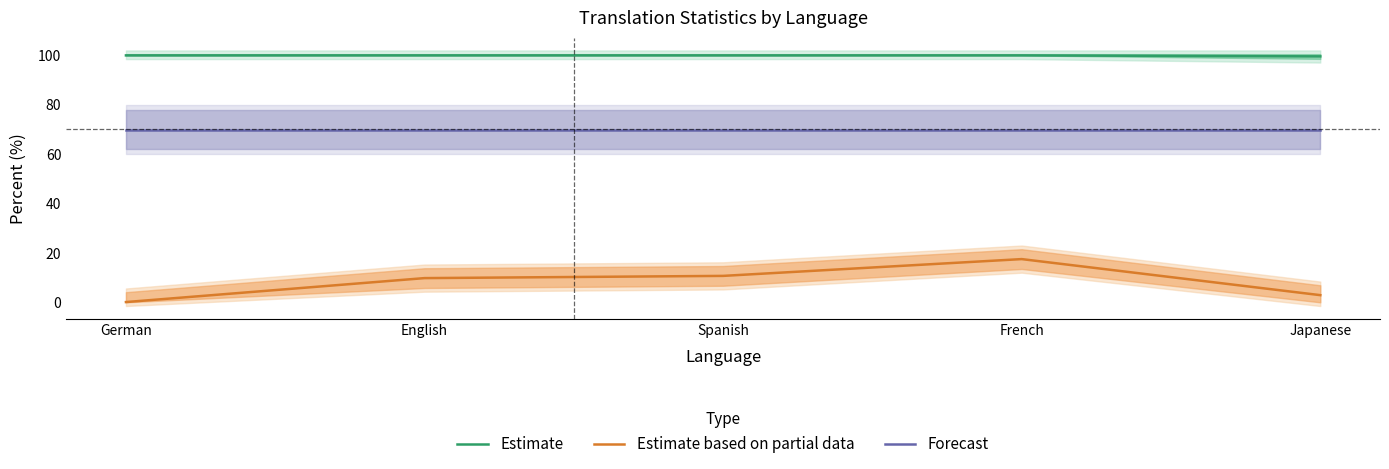

At which label does Estimate based on partial data first exceed 9?

English